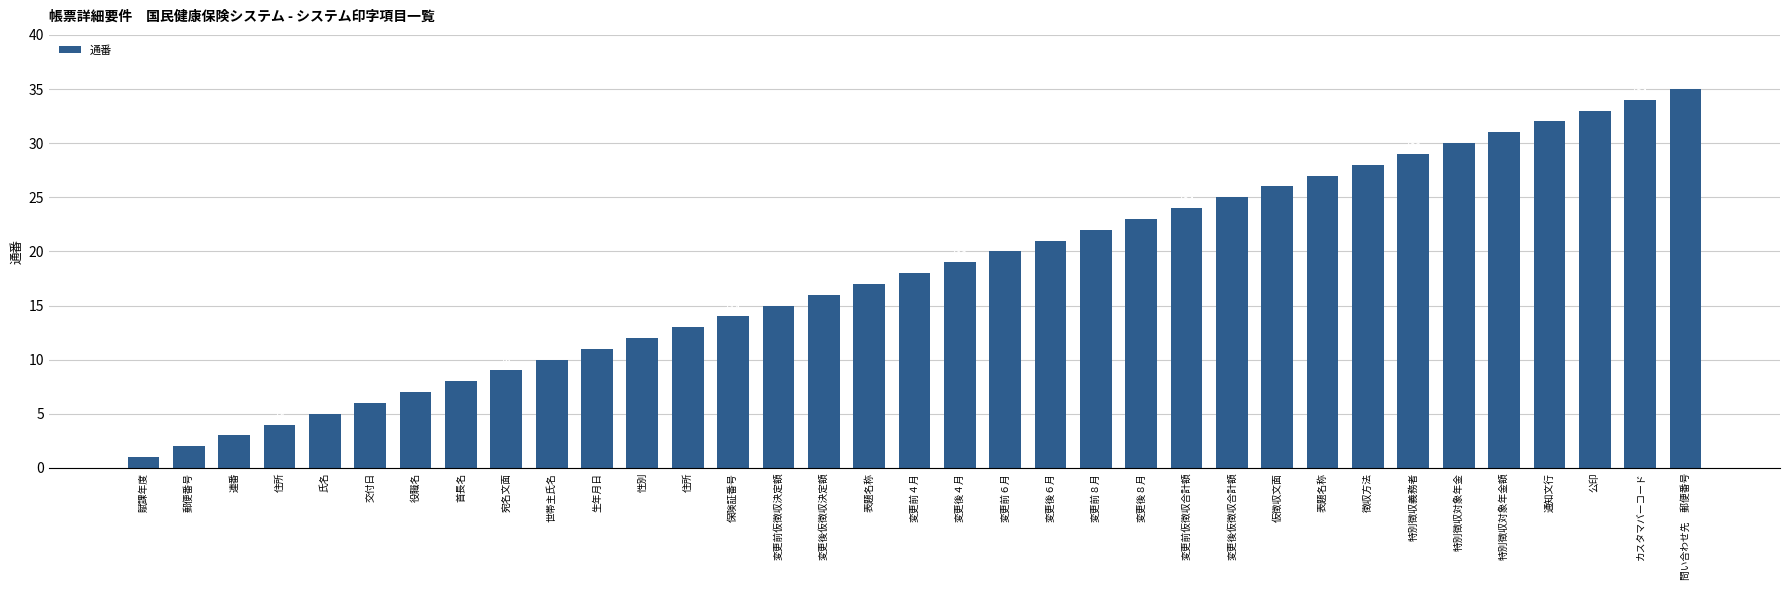

Rank the categories by value from lowest to highest.

賦課年度, 郵便番号, 連番, 住所, 氏名, 交付日, 役職名, 首長名, 宛名文面, 世帯主氏名, 生年月日, 性別, 住所, 保険証番号, 変更前仮徴収決定額, 変更後仮徴収決定額, 表題名称, 変更前４月, 変更後４月, 変更前６月, 変更後６月, 変更前８月, 変更後８月, 変更前仮徴収合計額, 変更後仮徴収合計額, 仮徴収文面, 表題名称, 徴収方法, 特別徴収義務者, 特別徴収対象年金, 特別徴収対象年金額, 通知文行, 公印, カスタマバーコード, 問い合わせ先　郵便番号